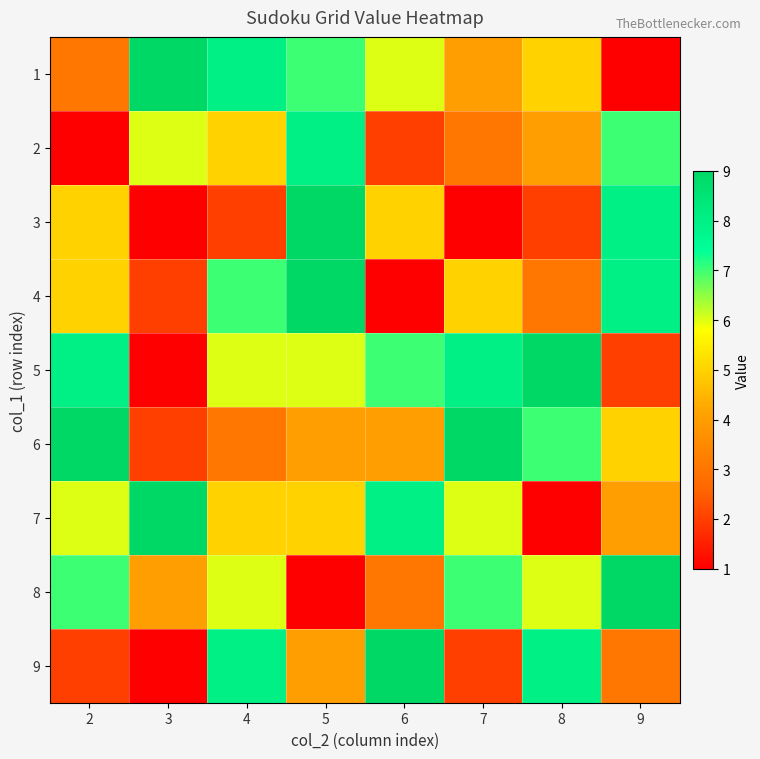

Which series has the largest total across all categories?

5